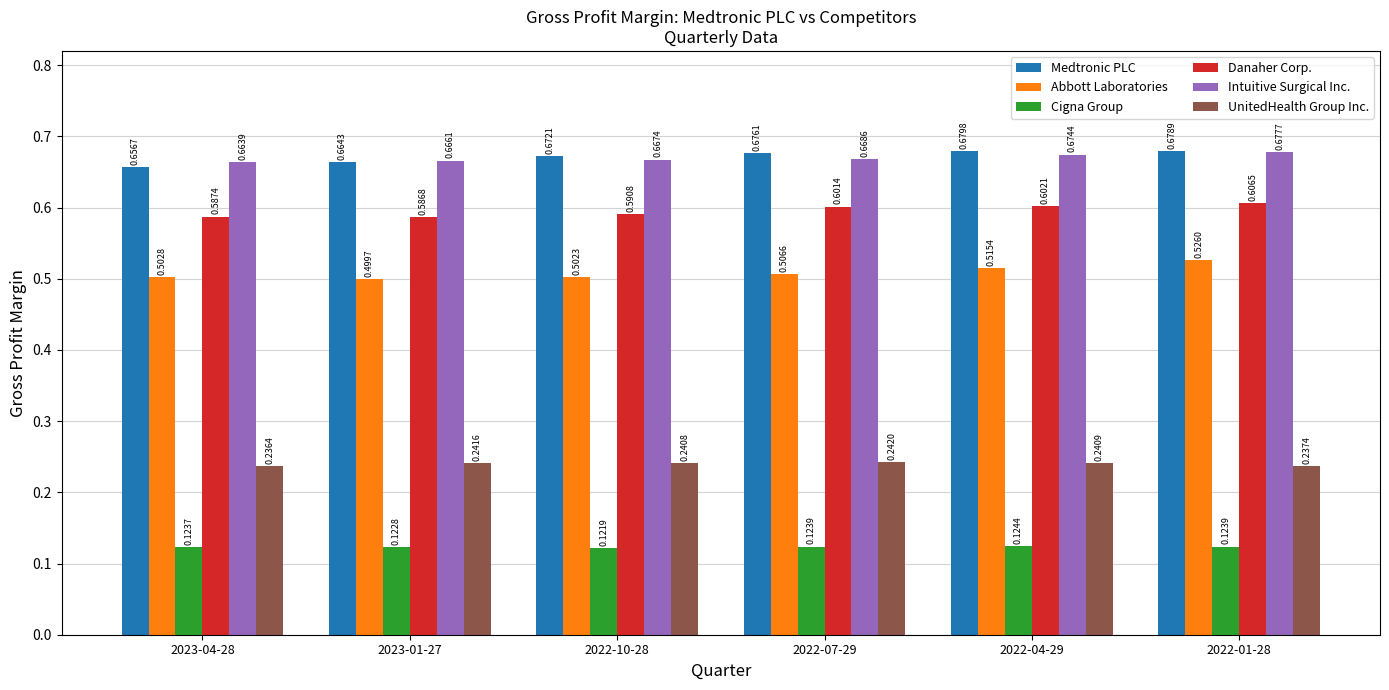

Which series changed the most between 2023-04-28 and 2022-07-29?

Medtronic PLC